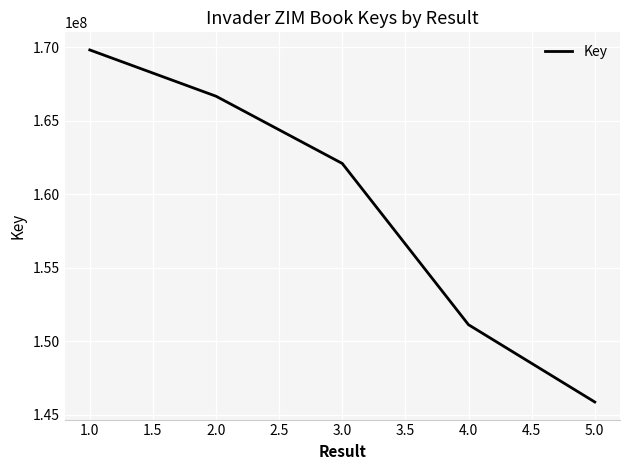

What is the average value?

159106202